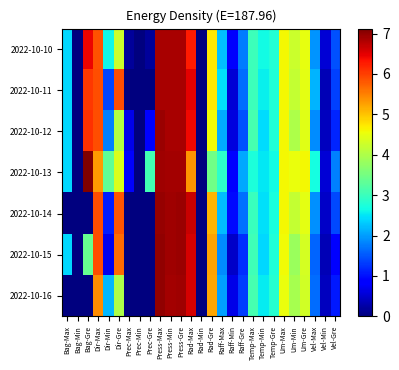

Which series has the widest spread of values?

2022-10-13